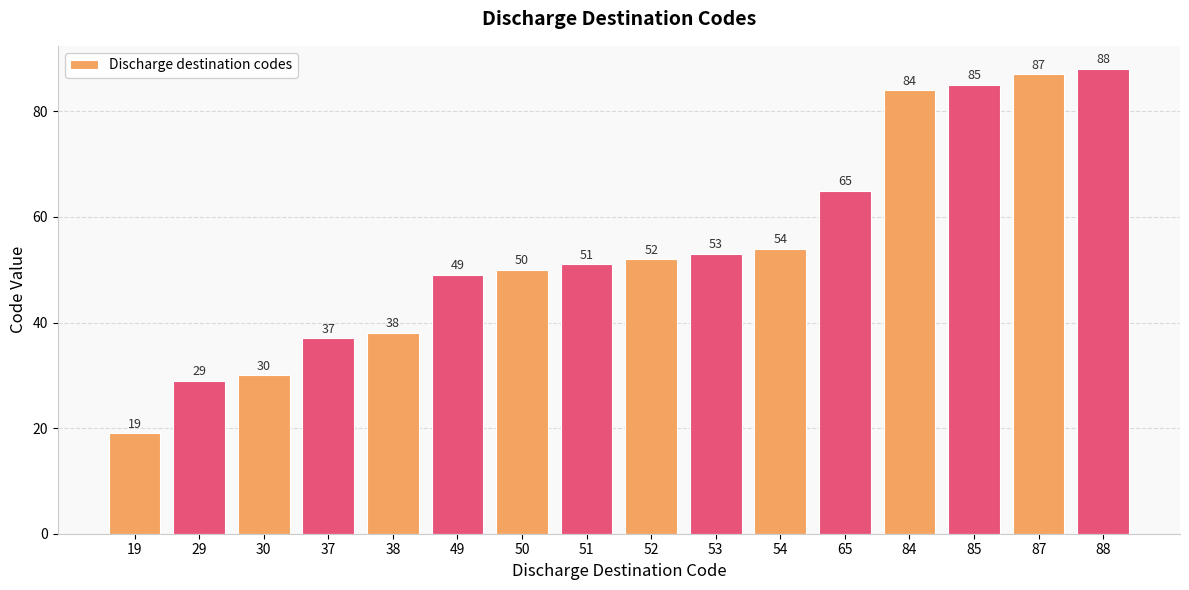

What is the value of the 7th bar from the left?

50